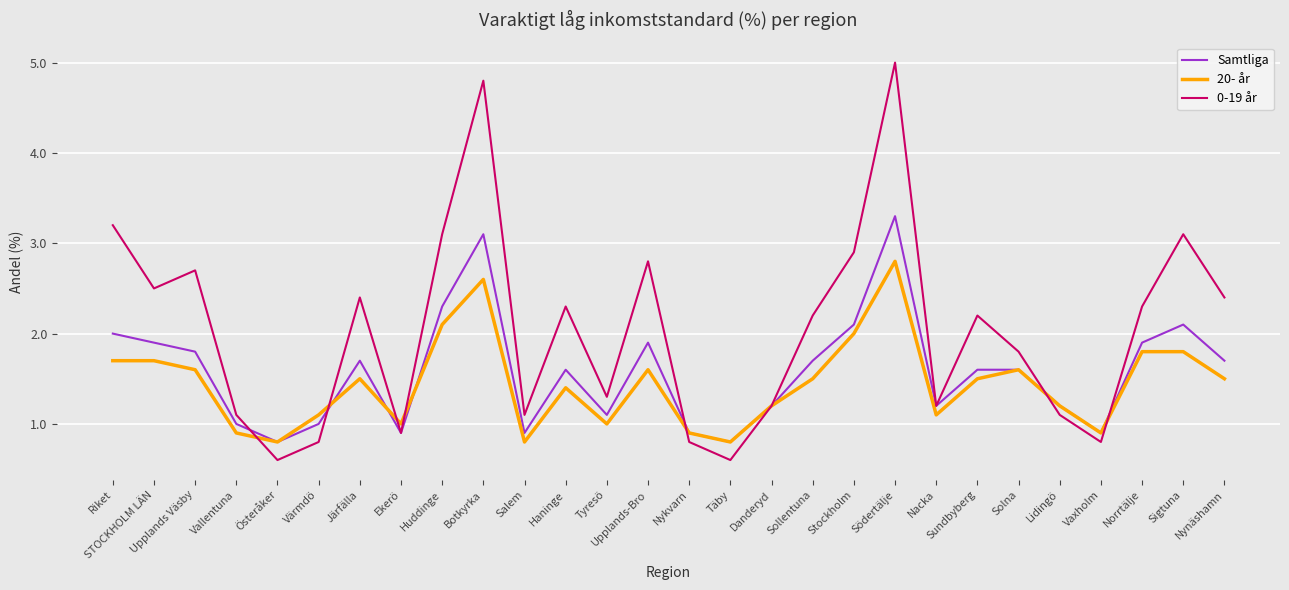

What is the difference between the maximum and minimum values in the 0-19 år series?

4.4